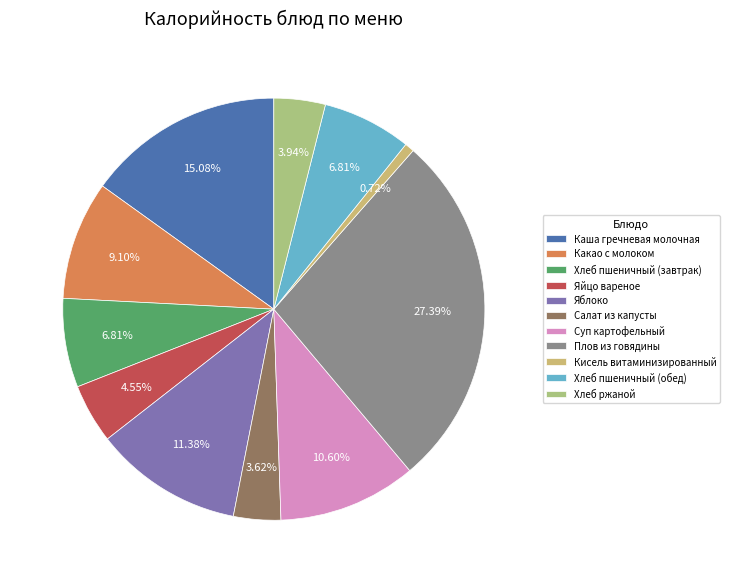

To the nearest percent, what portion does Яблоко represent?

11%